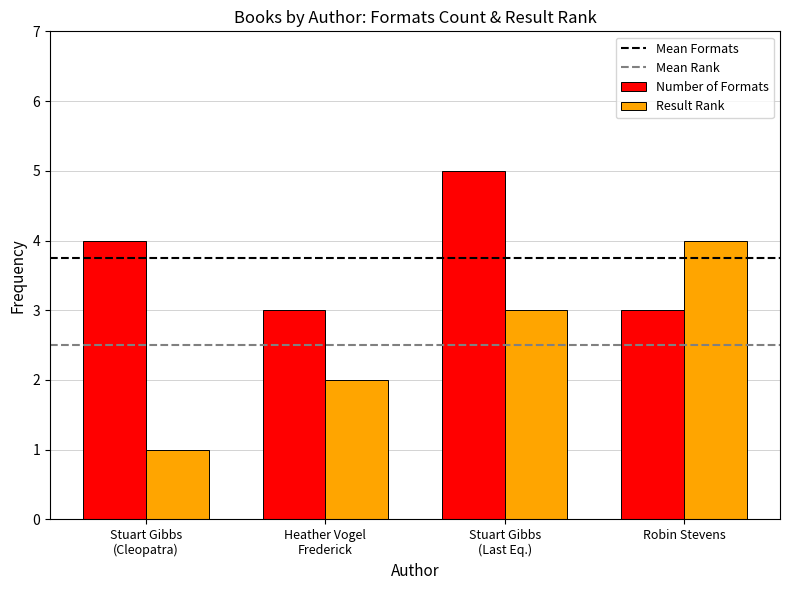

Reading left to right, extract all data points from this chart.

Number of Formats: 4	3	5	3
Result Rank: 1	2	3	4